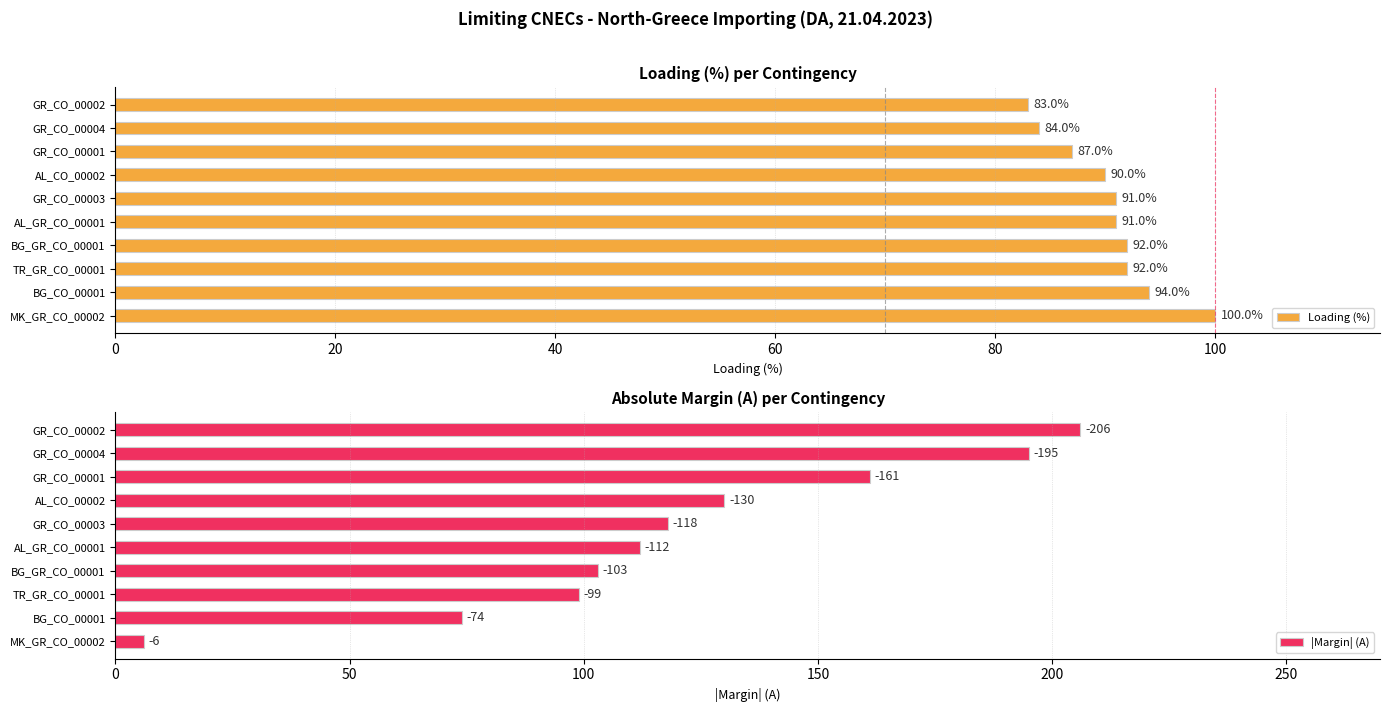

What is the difference between the maximum and minimum values in the Loading (%) series?

17